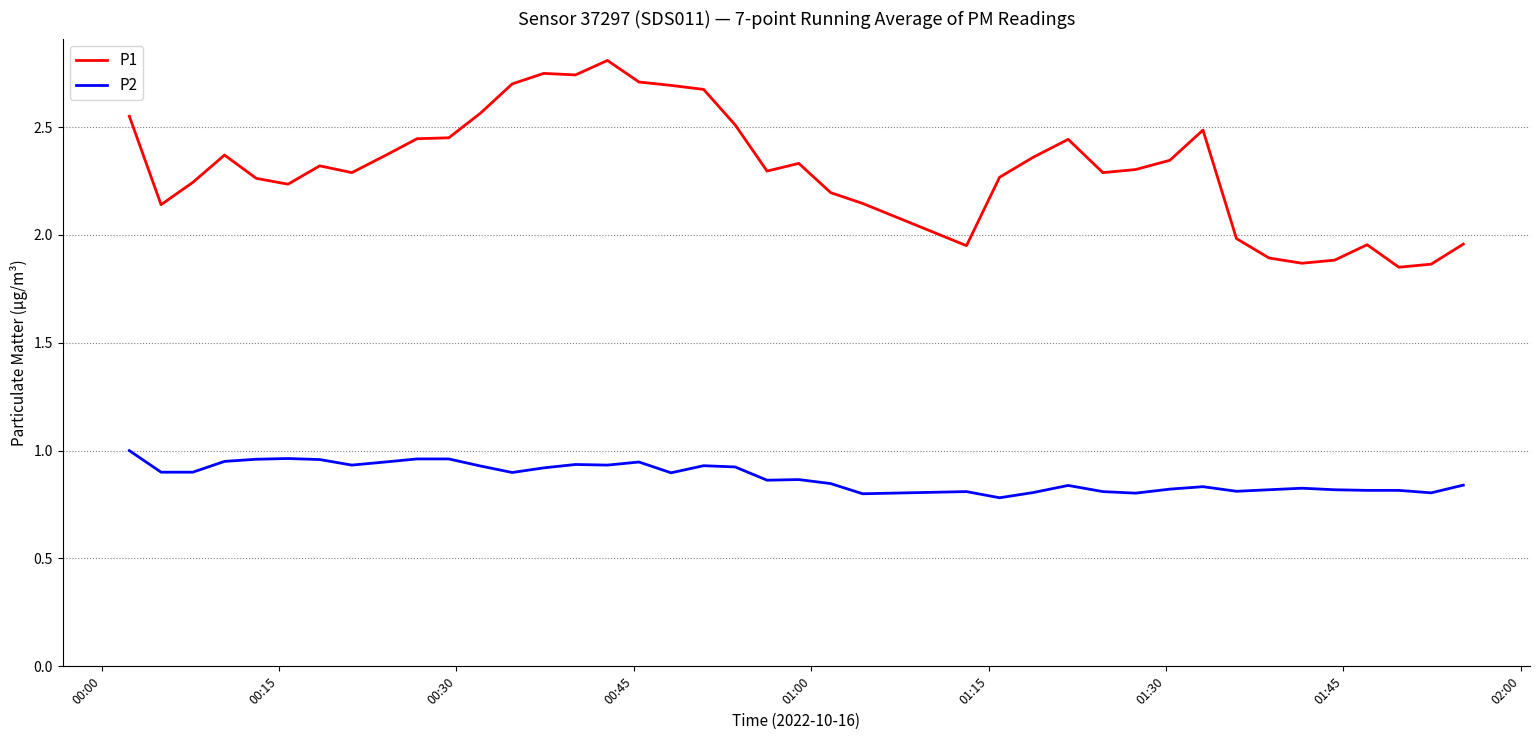

True or false: P1 and P2 cross at least once.

False